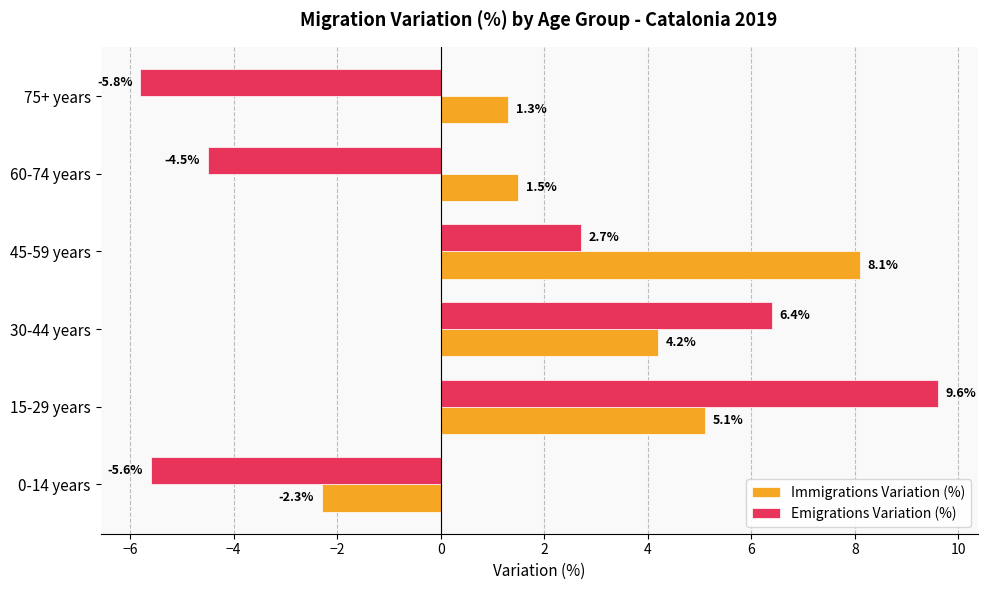

Is it true that Emigrations Variation (%) equals -5.6 at 0-14 years?

True